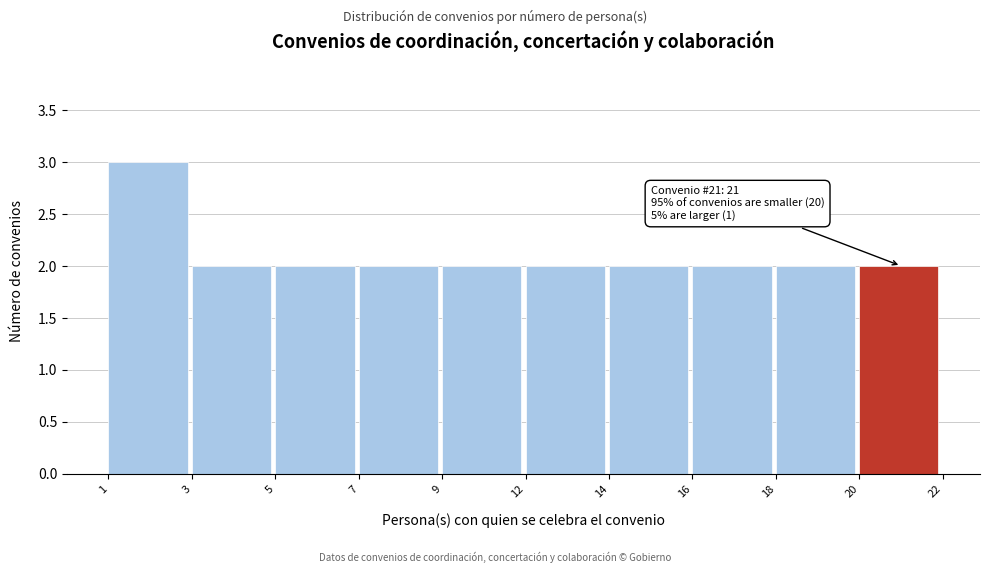

Reading left to right, list all the values displayed in this chart.

3	2	2	2	2	2	2	2	2	2